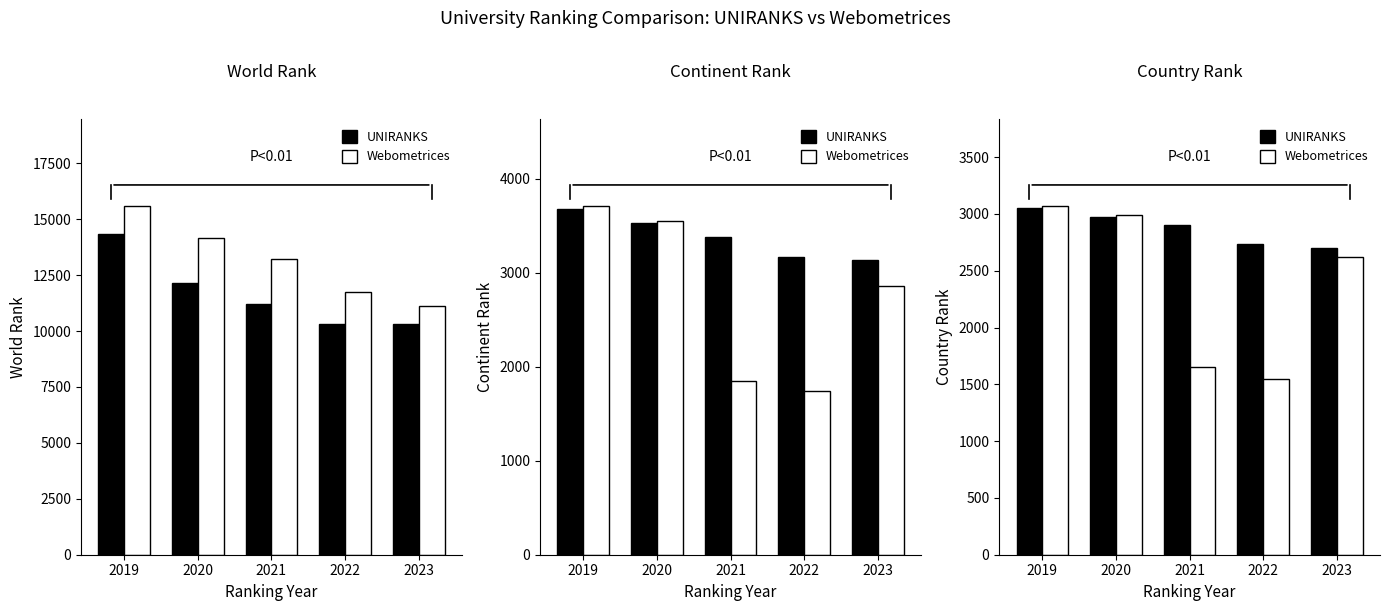

The UNIRANKS series shows 2977 at 2020. True or false?

True